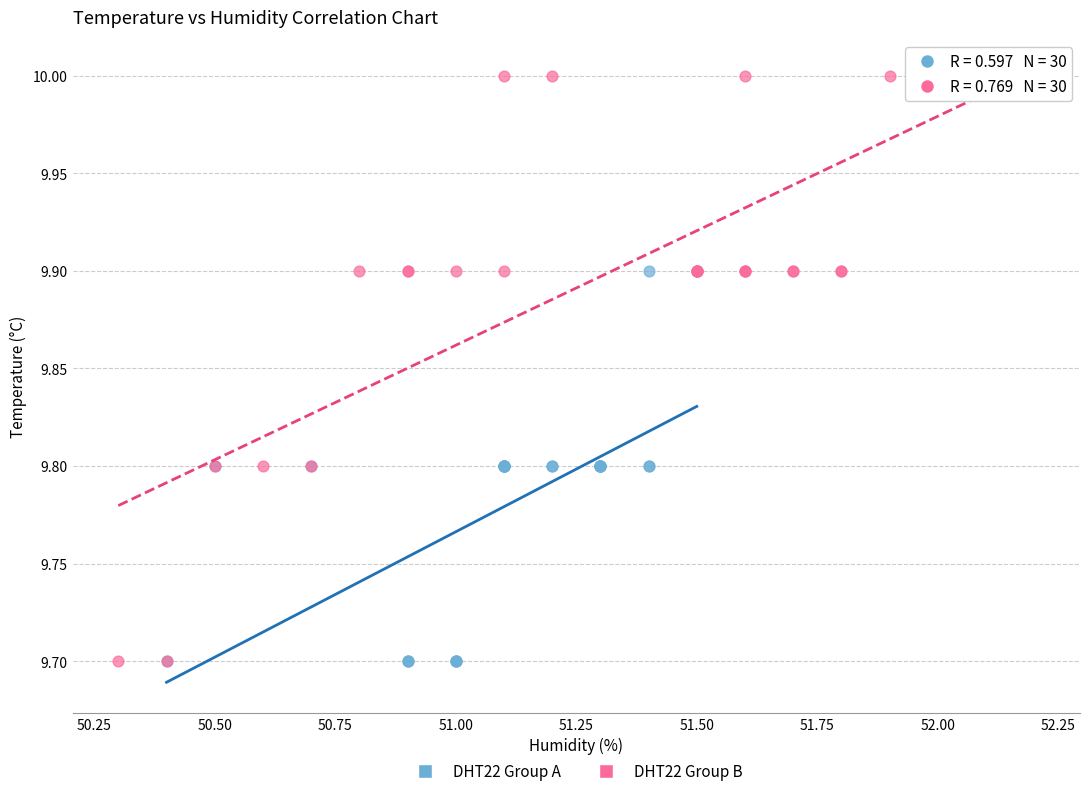

Which series contains the highest Y value?

DHT22 Group B